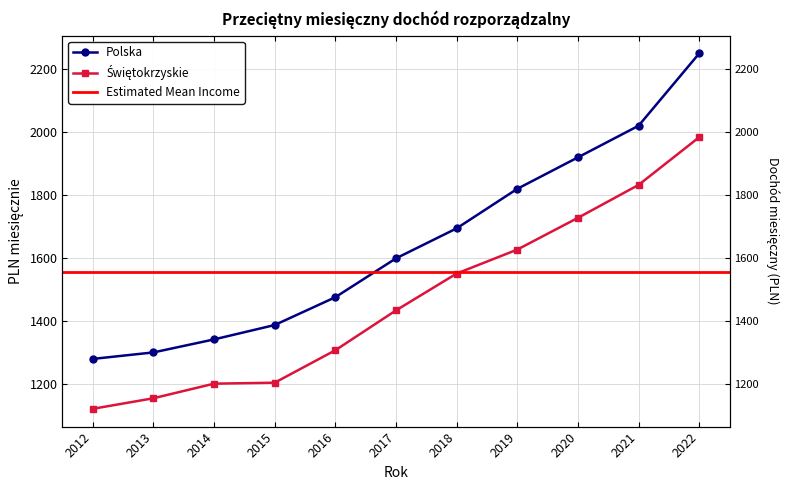

True or false: Polska and Świętokrzyskie intersect in this chart.

False